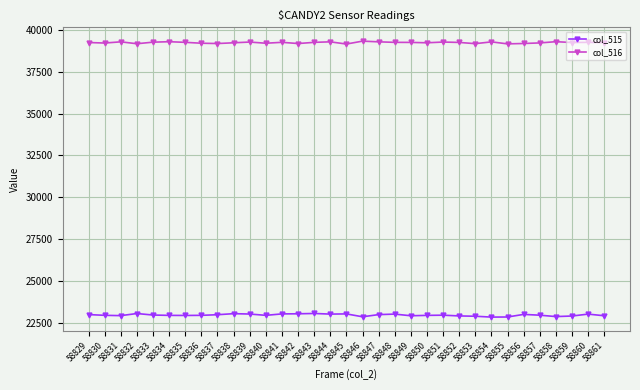

What are all the series names shown in the legend?

col_515, col_516